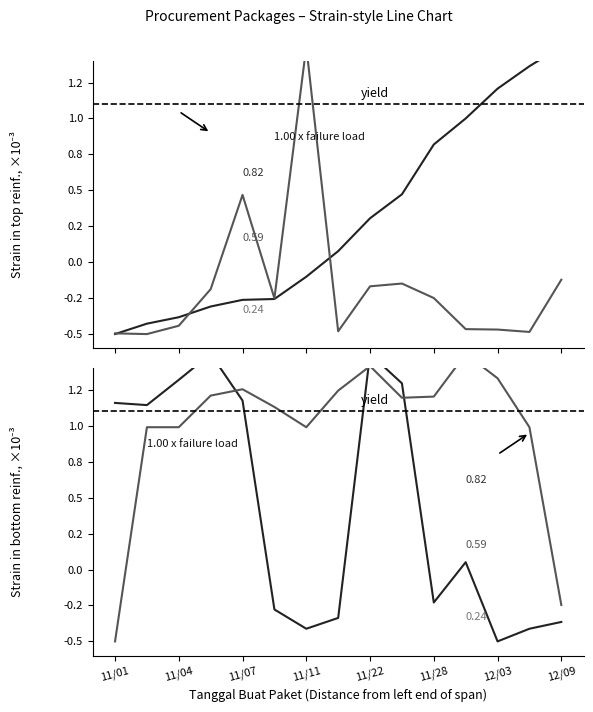

At which category does the chart reach its peak across all series?

11/11